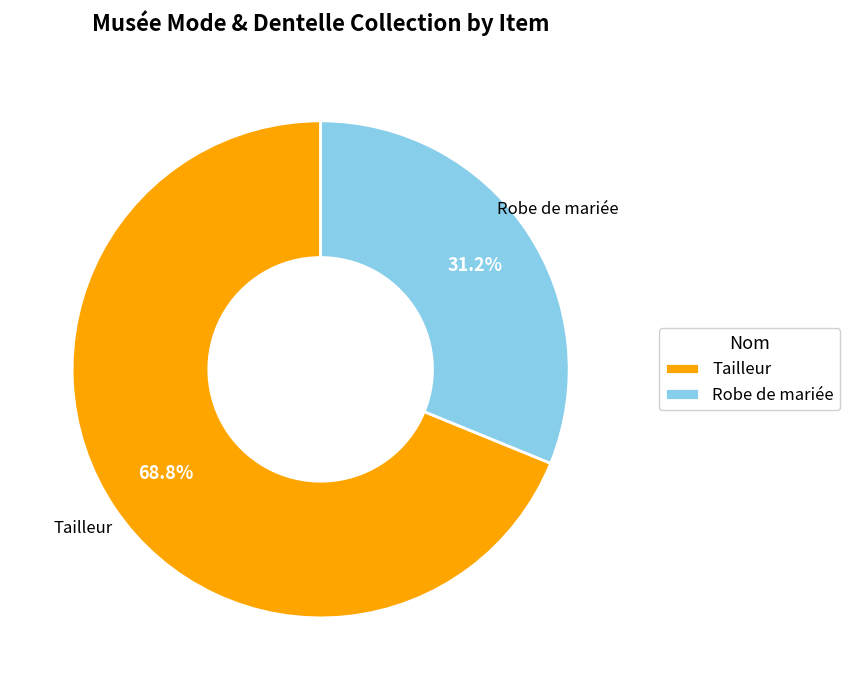

Is it true that Robe de mariée is 18% of the pie?

False